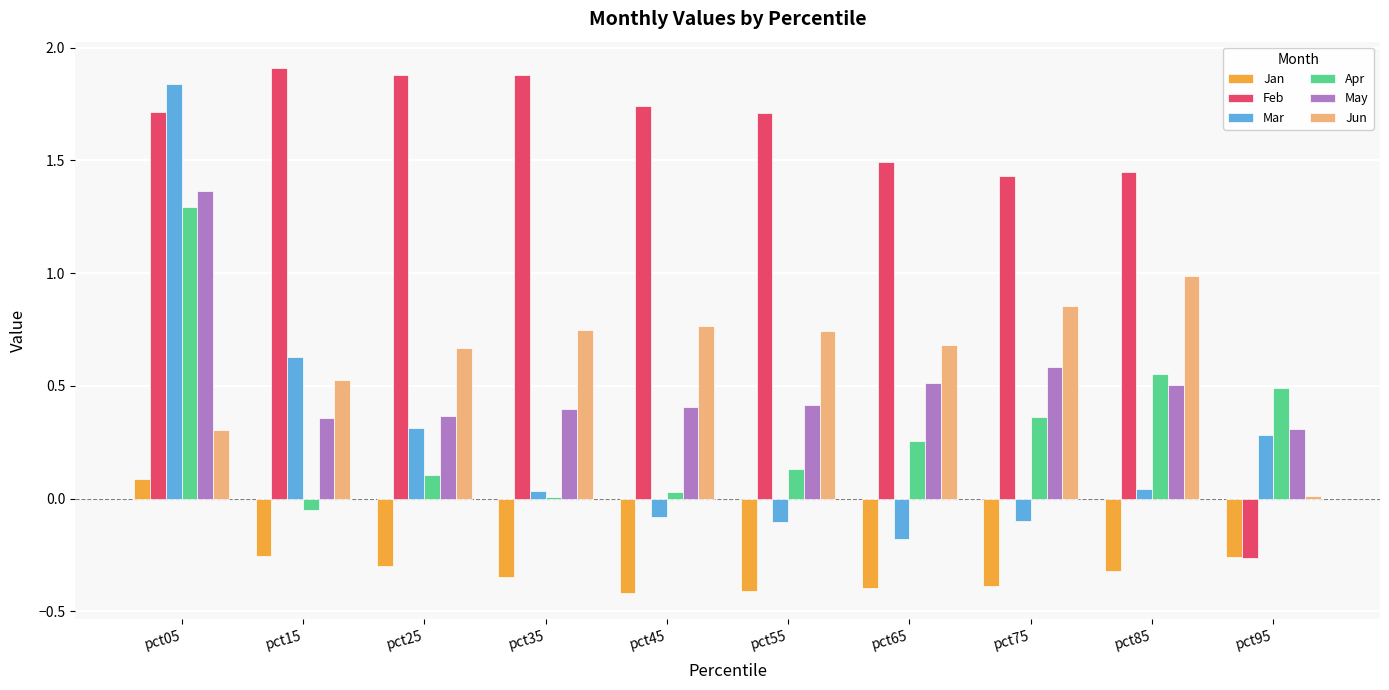

Is the value of Mar at pct05 greater than the value of Feb at pct55?

Yes